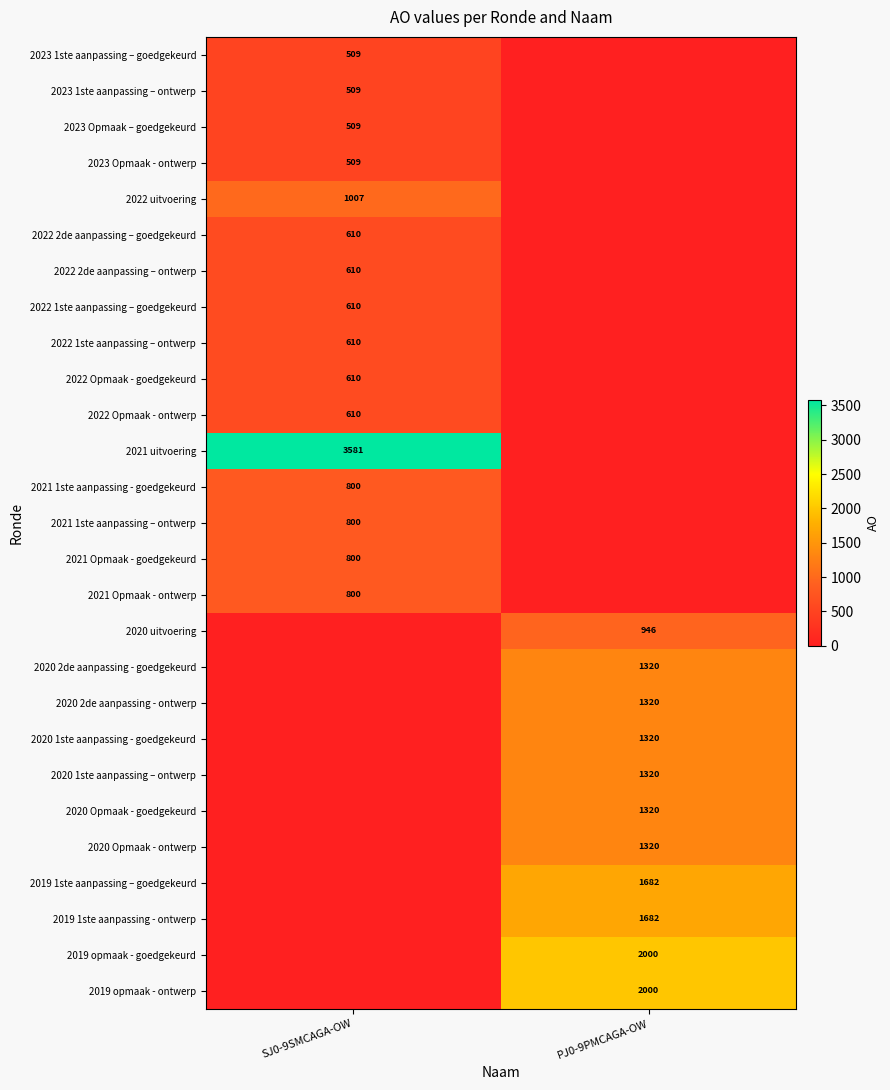

The 2022 2de aanpassing – goedgekeurd series shows 610 at SJ0-9SMCAGA-OW. True or false?

True